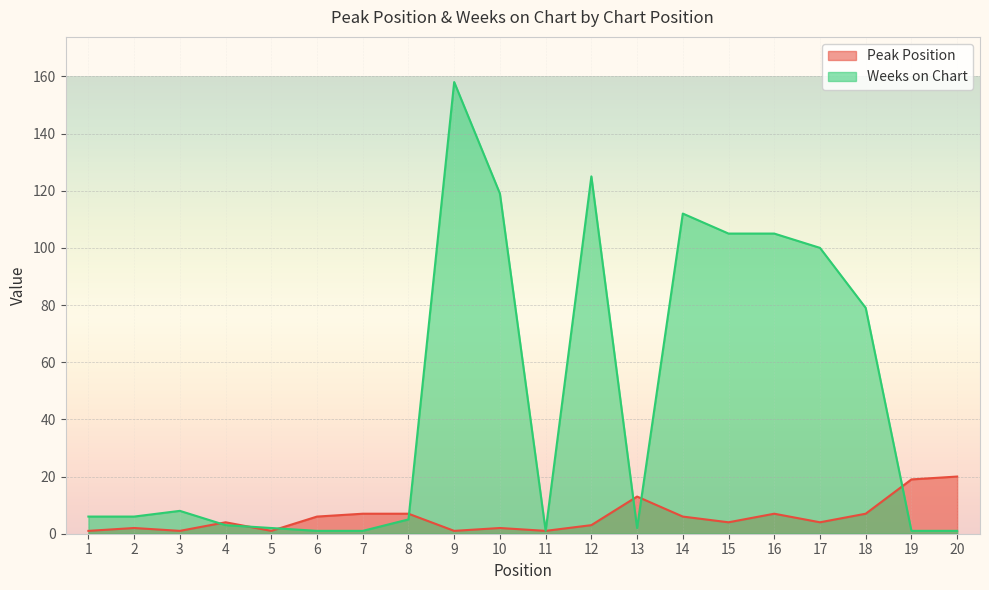

What is the difference between the maximum and minimum values in the Peak Position series?

19